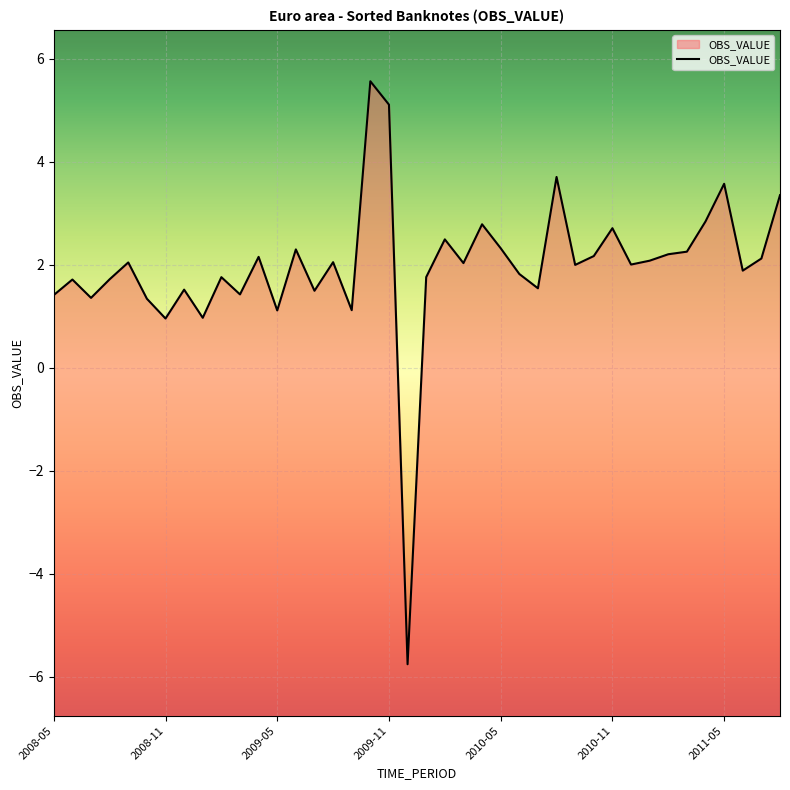

How many values exceed 2?

21